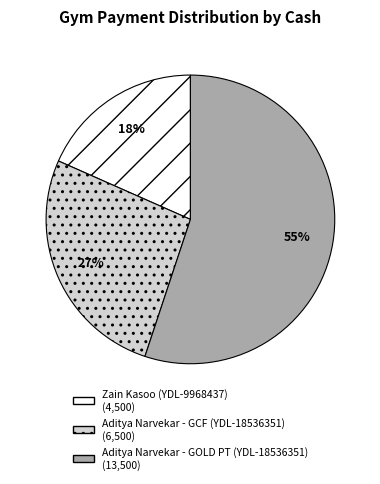

Is it true that Aditya Narvekar - GOLD PT (YDL-18536351) is 55% of the pie?

True